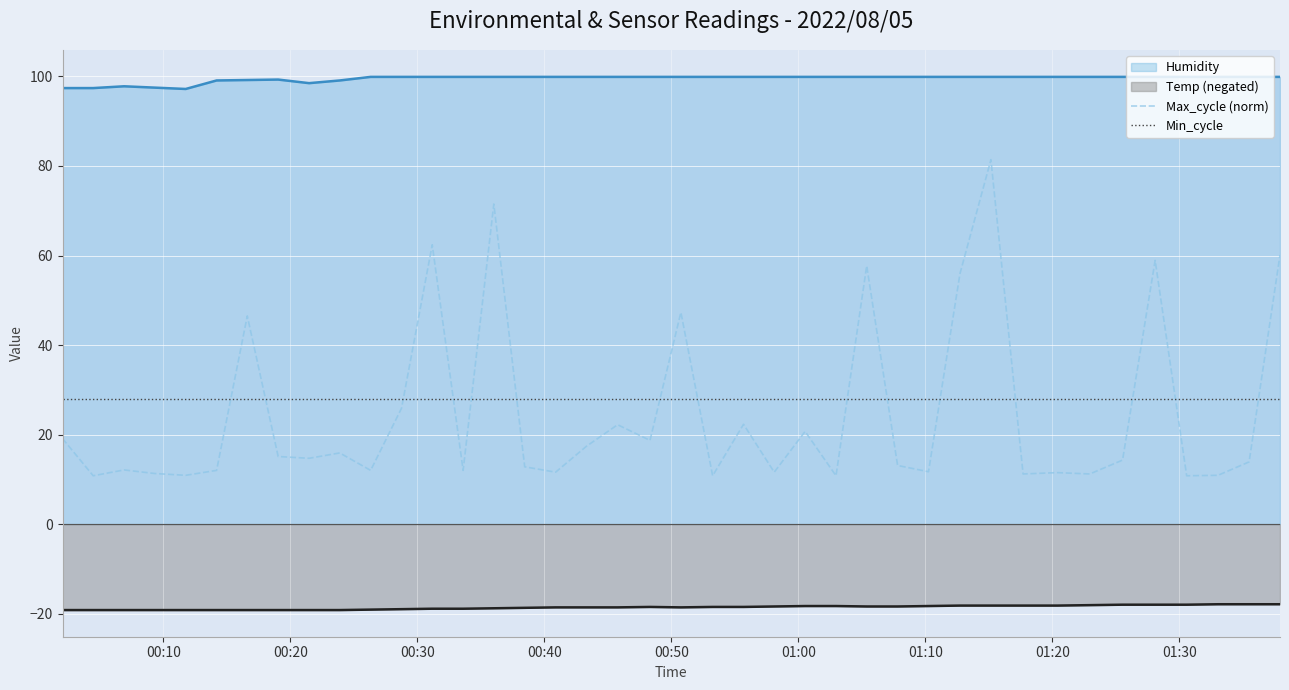

True or false: Temp (negated) and Min_cycle cross at least once.

False